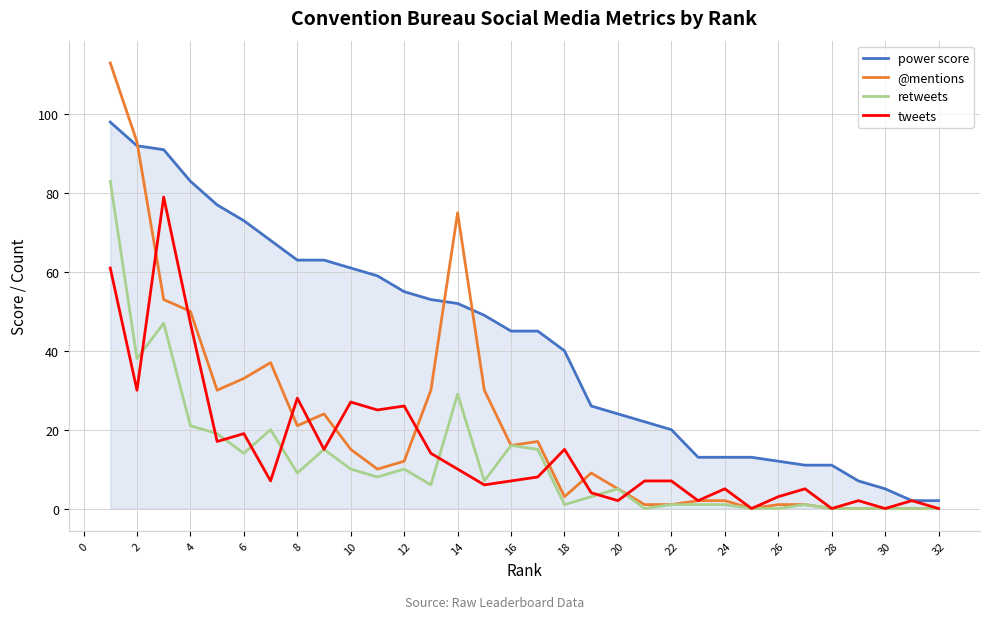

Rank the series by their maximum value, from lowest to highest.

tweets, retweets, power score, @mentions